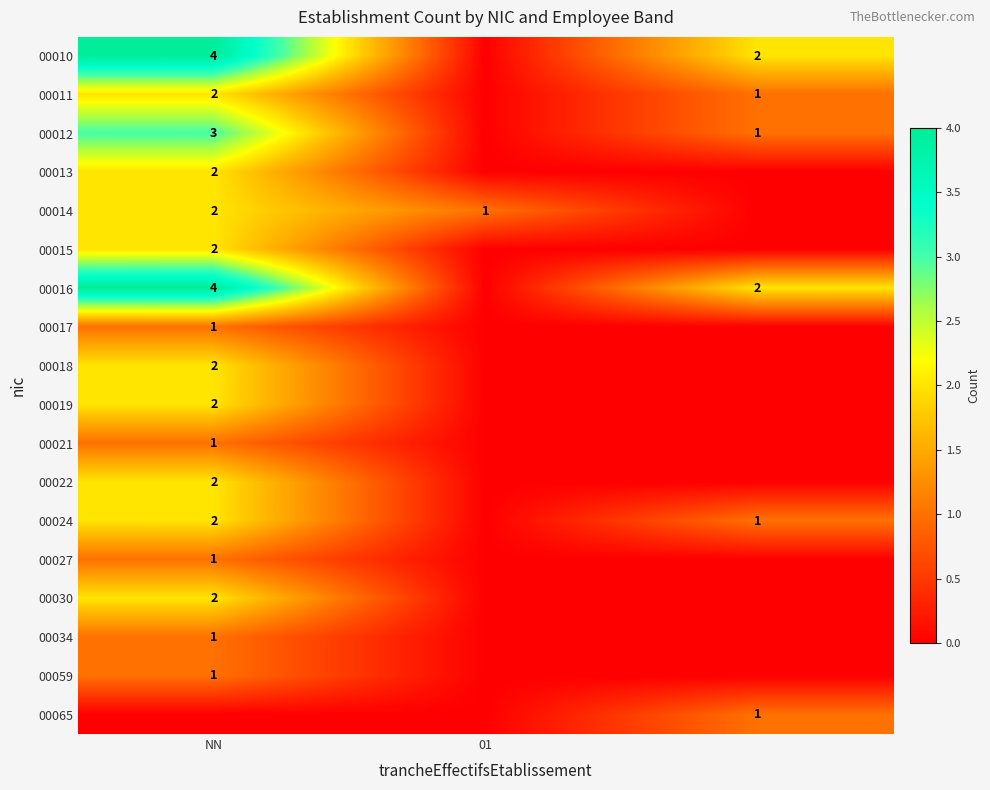

True or false: 00016 has a value of 4 at NN.

True